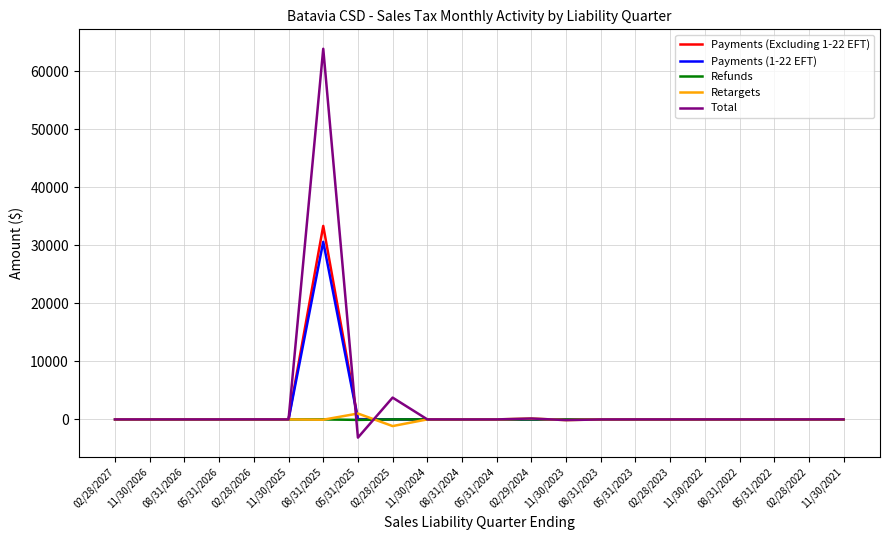

At how many categories does at least one series exceed 63330?

1